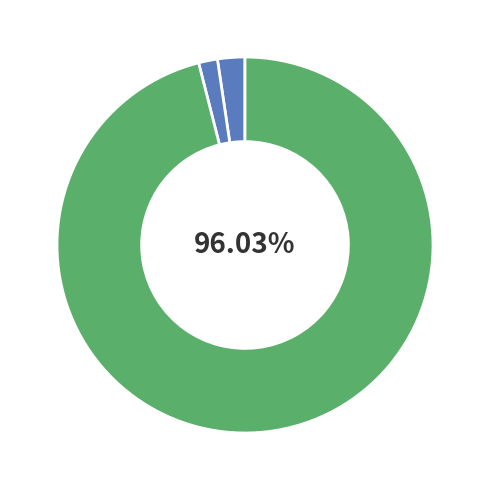

Count the number of slices in the pie.

3